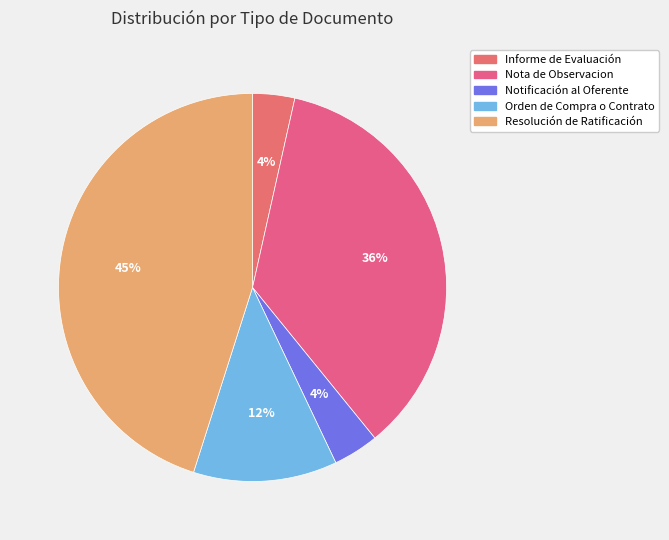

The Orden de Compra o Contrato slice represents 4% of the pie. True or false?

False